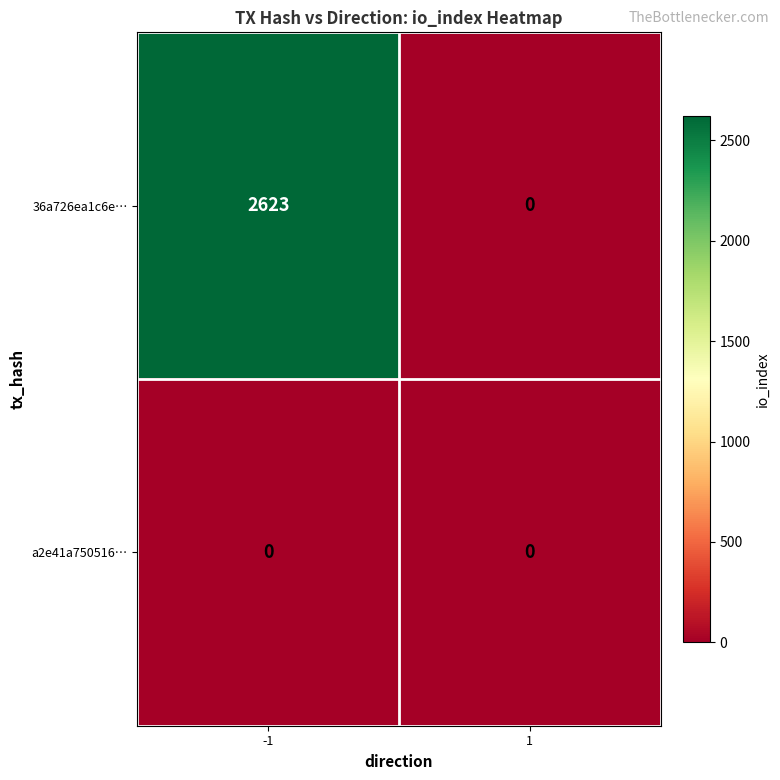

Which series has the largest range (max minus min)?

36a726ea1c6e…